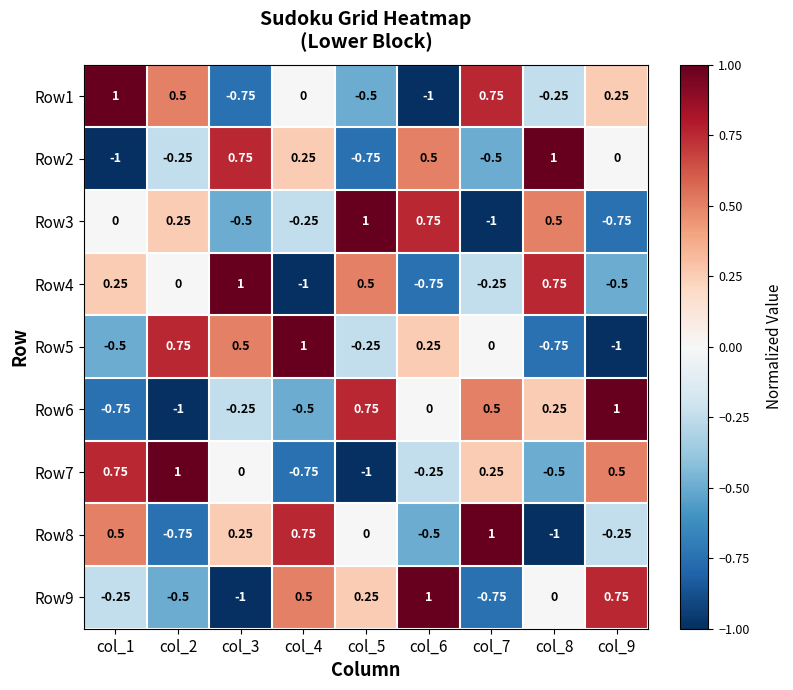

Is the value of Row8 at col_5 greater than the value of Row2 at col_8?

No